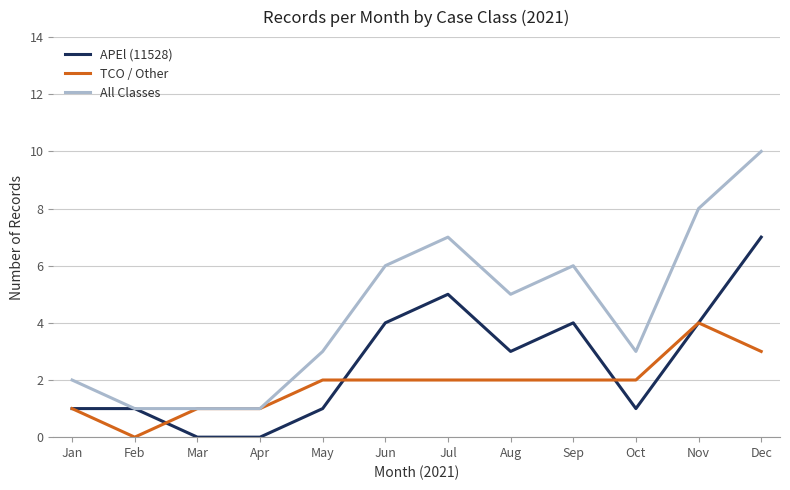

Rank the series by their maximum value, from highest to lowest.

All Classes, APEl (11528), TCO / Other